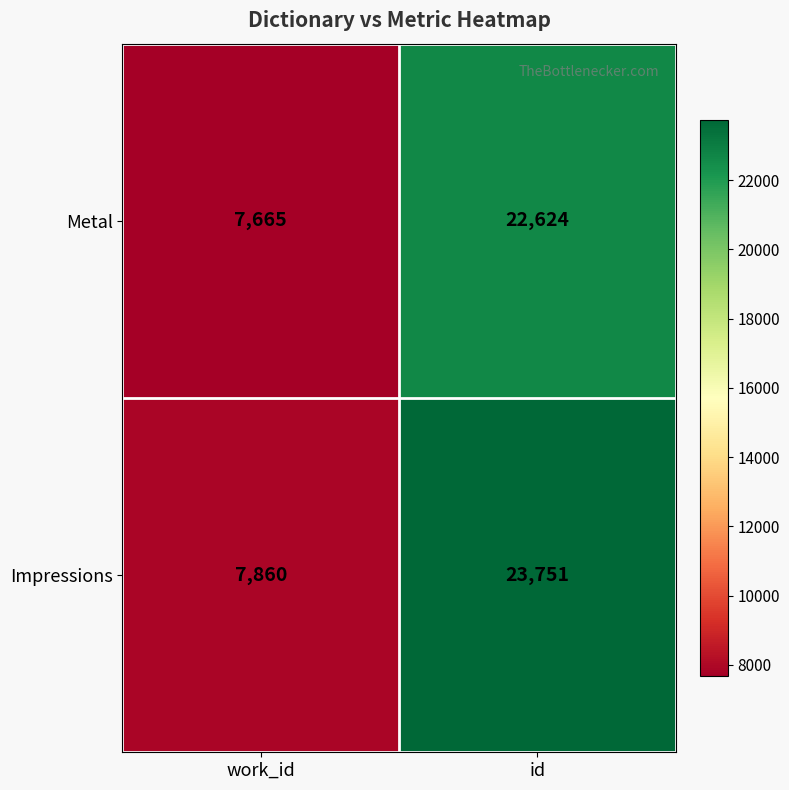

Which series has the widest spread of values?

Impressions